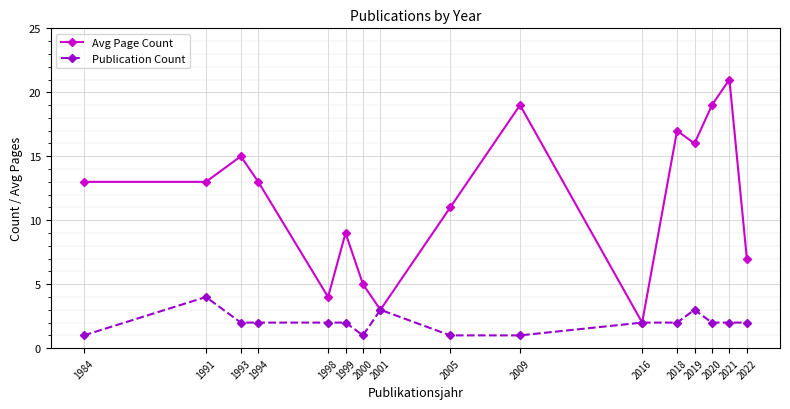

Is this an area chart (filled region under the line)?

No